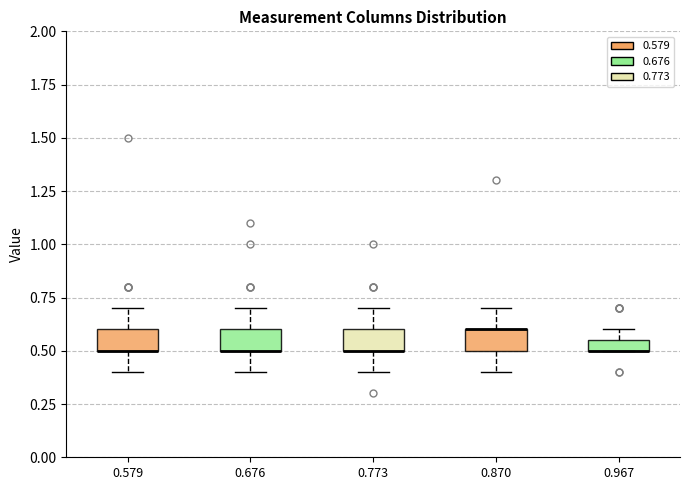

Where does the lower whisker of the box at x = 0.870 end on the y-axis? The values are not printed on the chart, so give them approximately, as read against the axis.

0.40